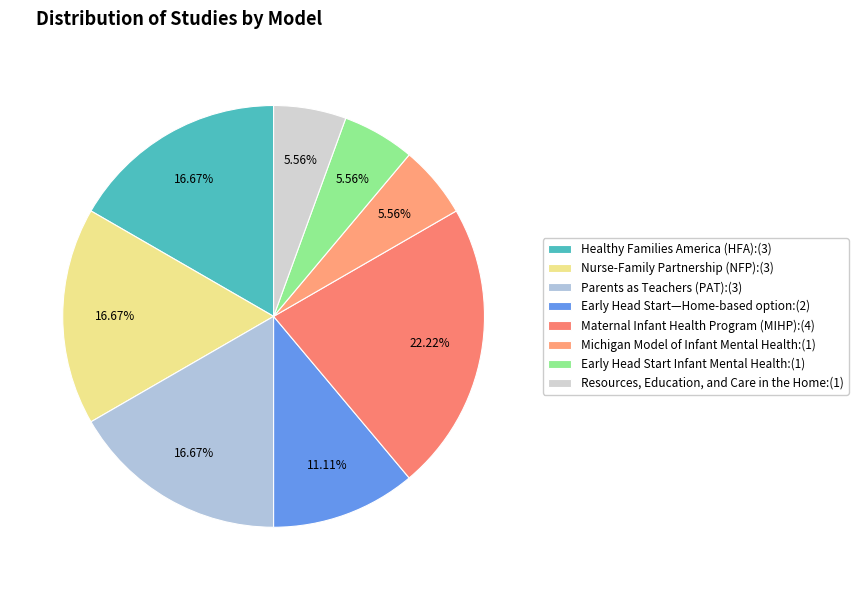

What percentage do Early Head Start—Home-based option and Healthy Families America (HFA) together represent?

27.8%